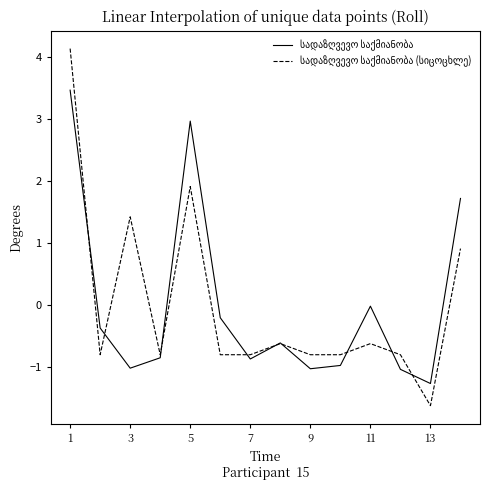

What is the maximum value shown in the chart?

4.1